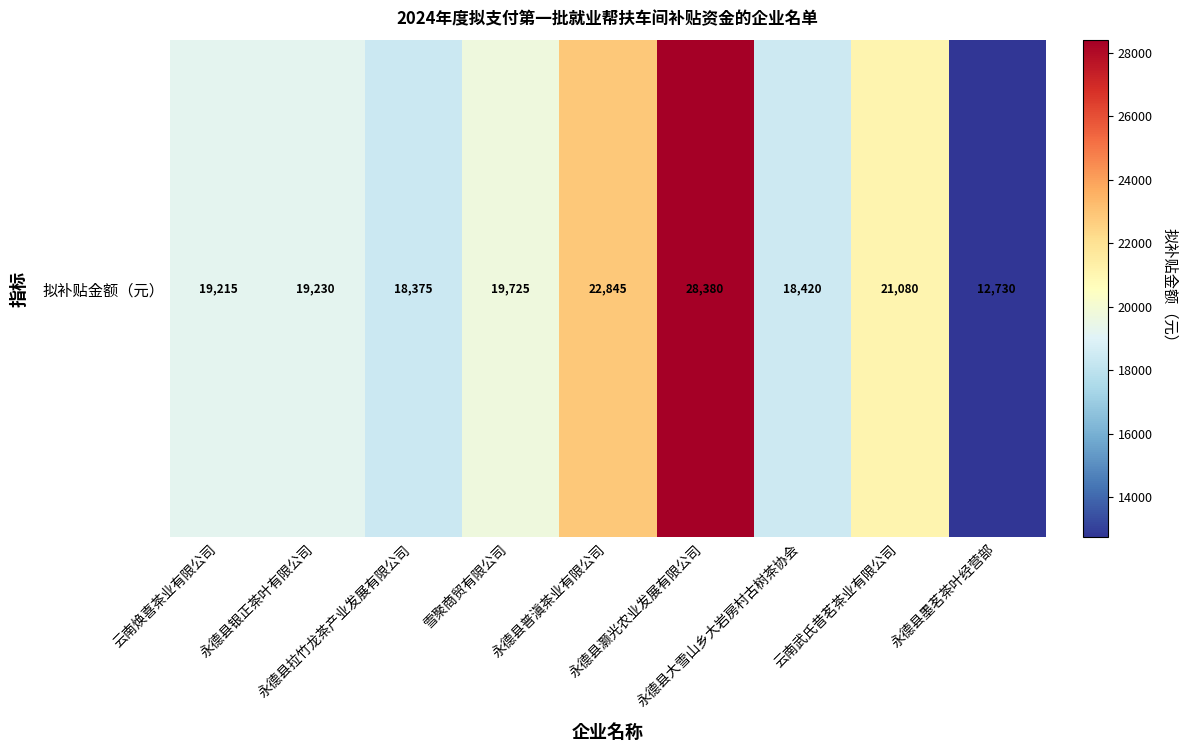

Reading right to left, extract all data points from this chart.

12730	21080	18420	28380	22845	19725	18375	19230	19215